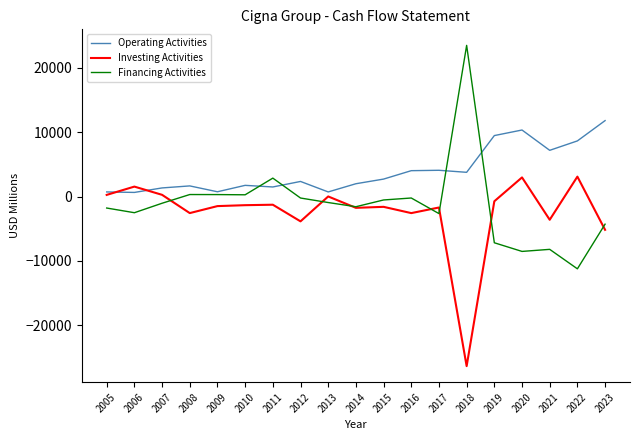

The value of Operating Activities at 2012 is 2350. True or false?

True